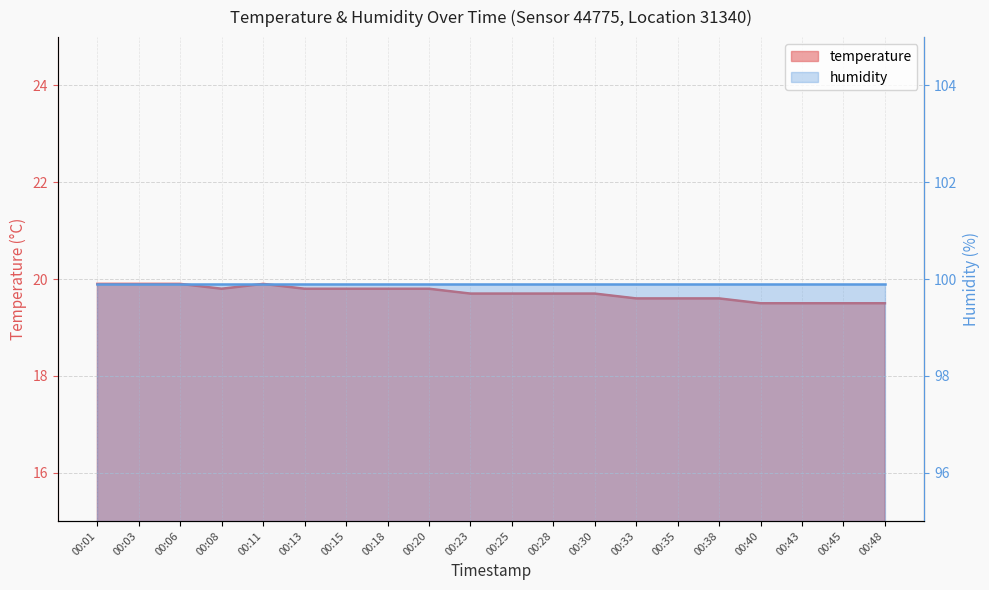

List the labels in order of value, smallest first.

00:40, 00:43, 00:45, 00:48, 00:33, 00:35, 00:38, 00:23, 00:25, 00:28, 00:30, 00:08, 00:13, 00:15, 00:18, 00:20, 00:01, 00:03, 00:06, 00:11